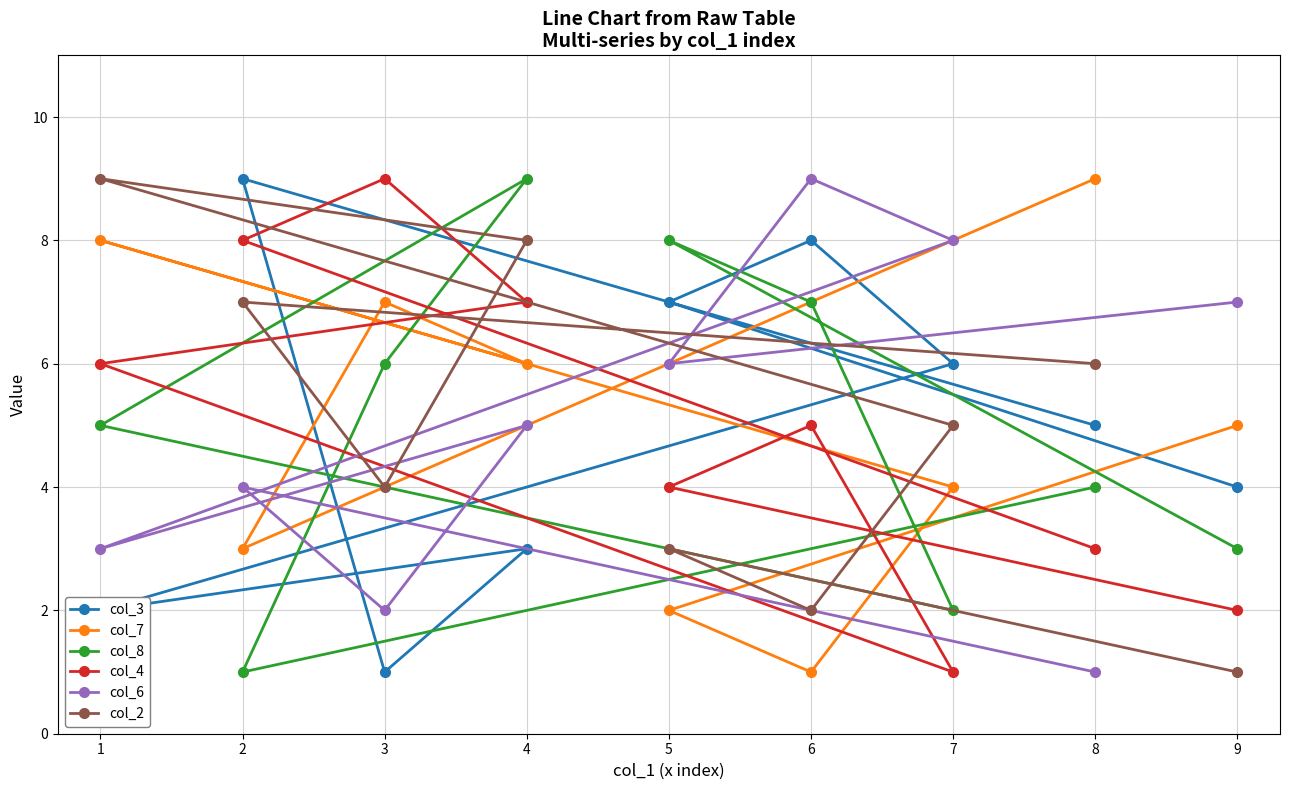

Which category has the lowest value in the col_8 series?

2